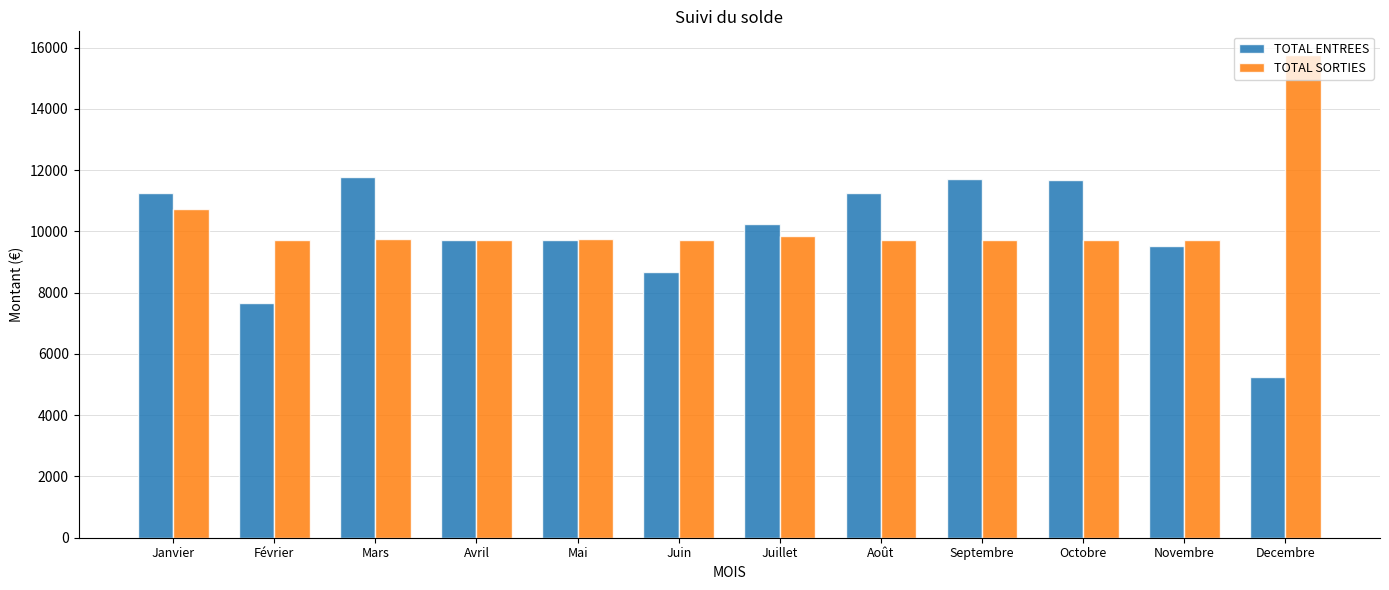

Is the value of TOTAL ENTREES at Août greater than the value of TOTAL SORTIES at Septembre?

Yes